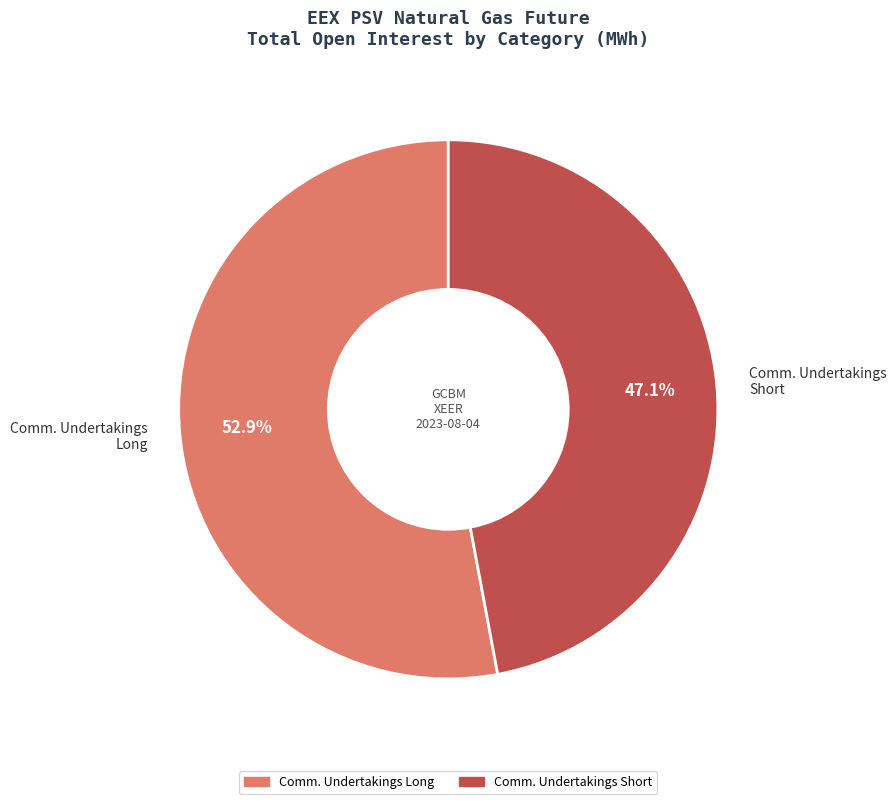

How many segments does this pie chart have?

2